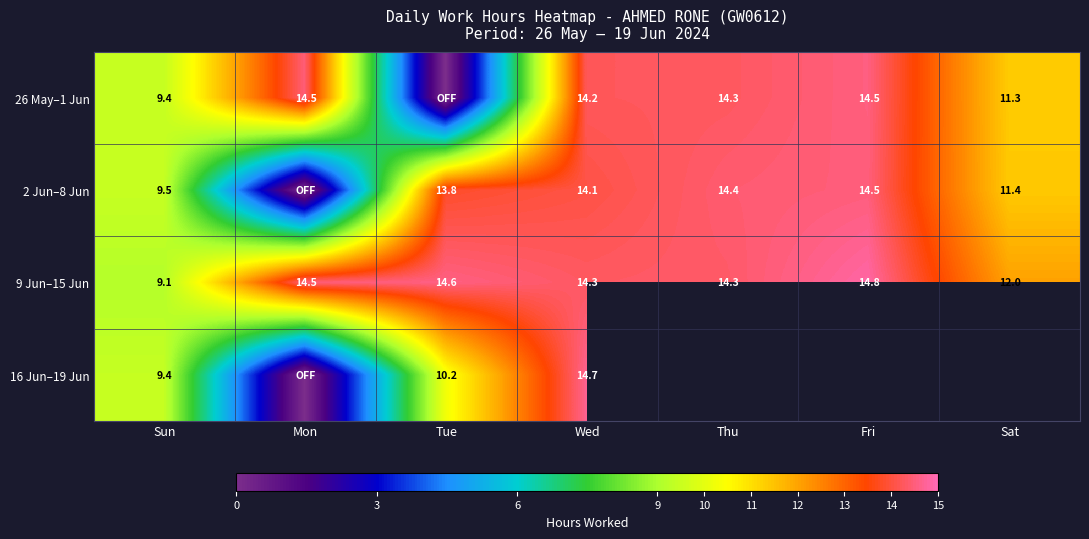

What is the total value across all series at Sun?

37.4